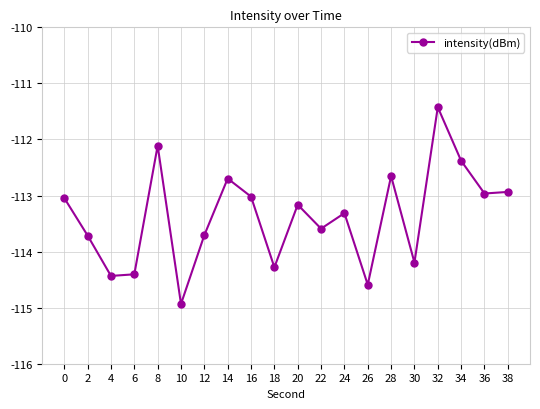

Between 4 and 32, which is larger?

32